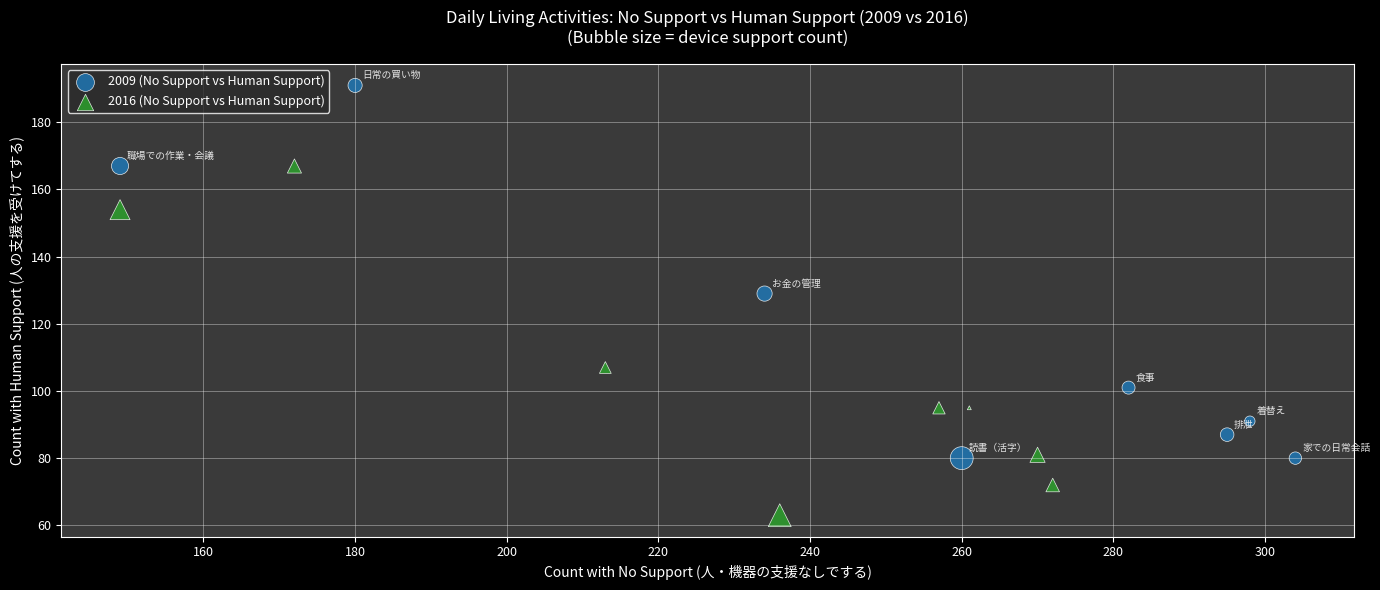

Which series reaches the maximum Y coordinate?

2009 (No Support vs Human Support)